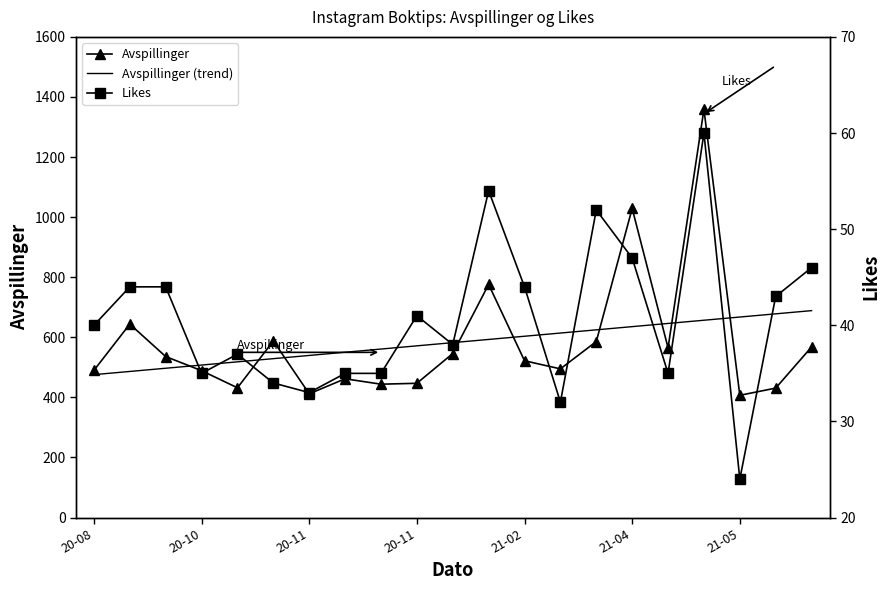

Is this an area chart (filled region under the line)?

No